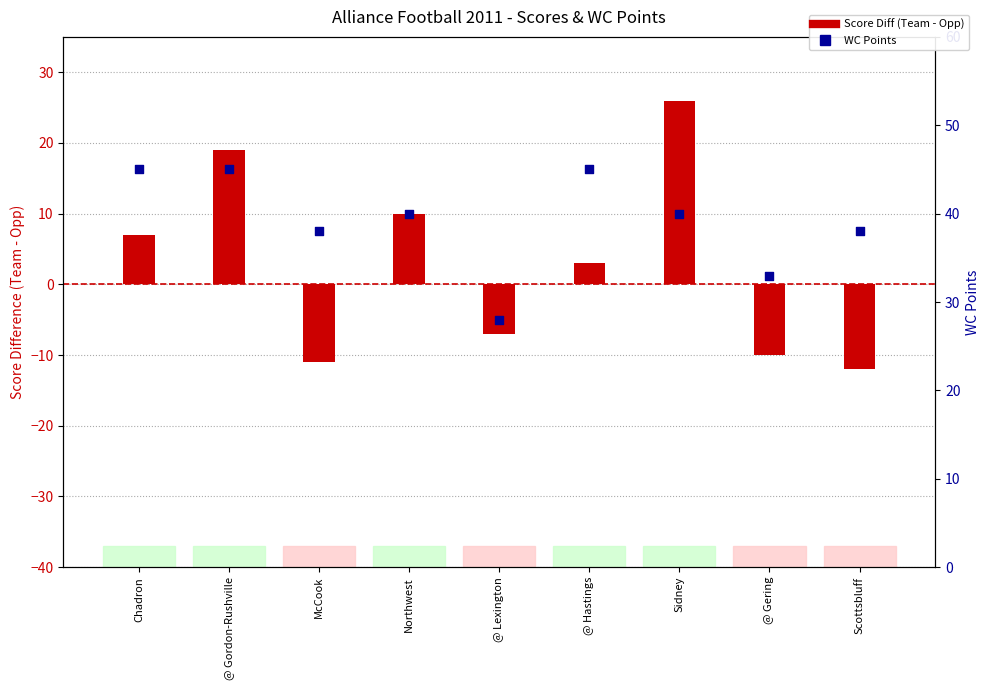

What is the total value across all series at @ Hastings?

48